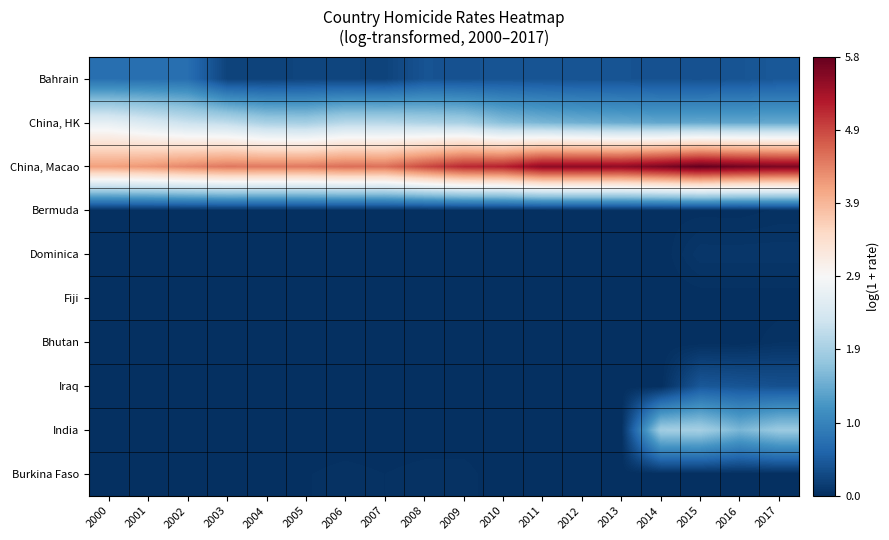

At which category is the sum across all series the highest?

2015